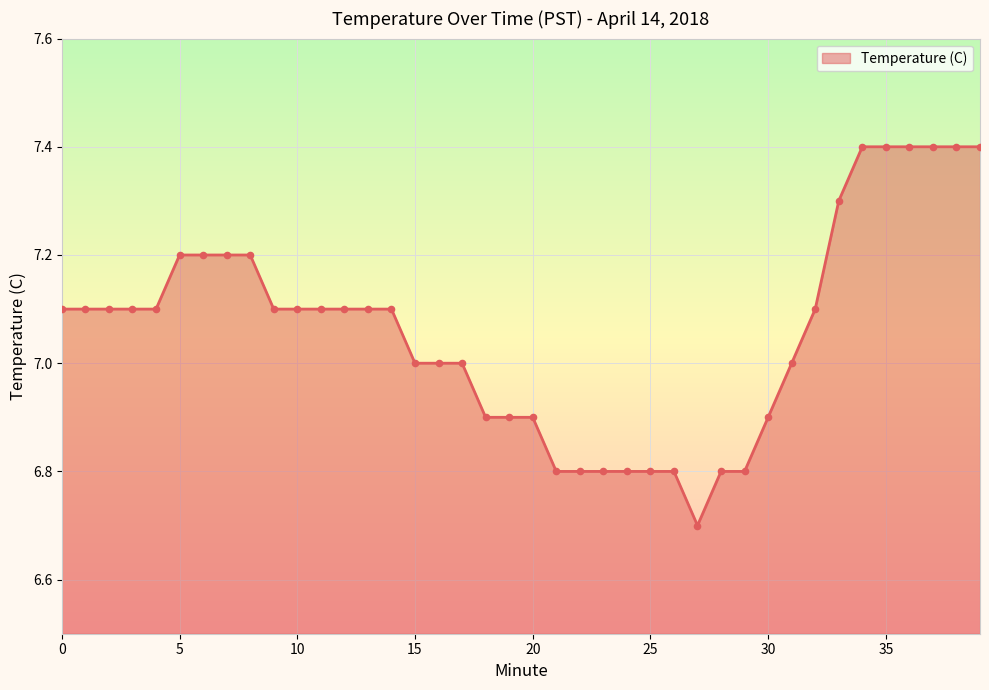

What is the smallest value displayed?

6.7